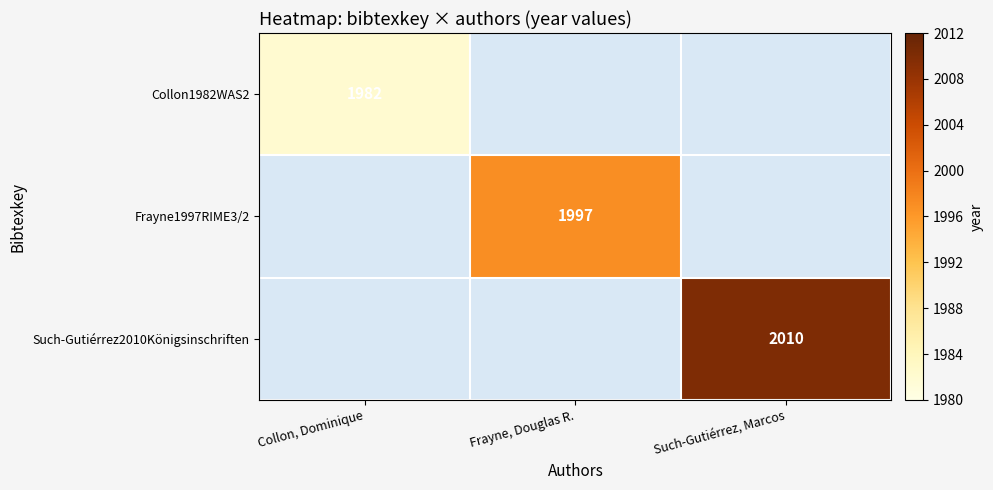

The Collon1982WAS2 series shows 1276 at Collon, Dominique. True or false?

False